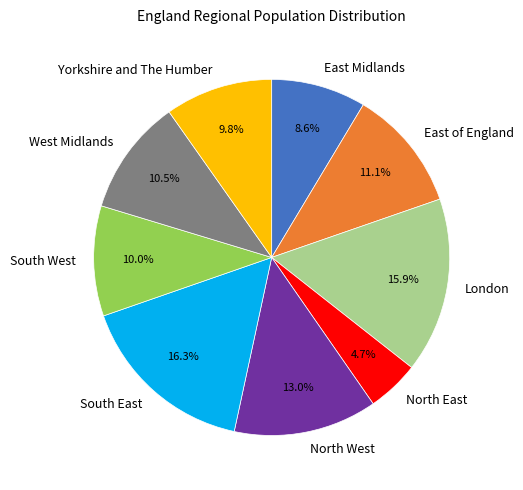

Between South East and East Midlands, which is larger?

South East